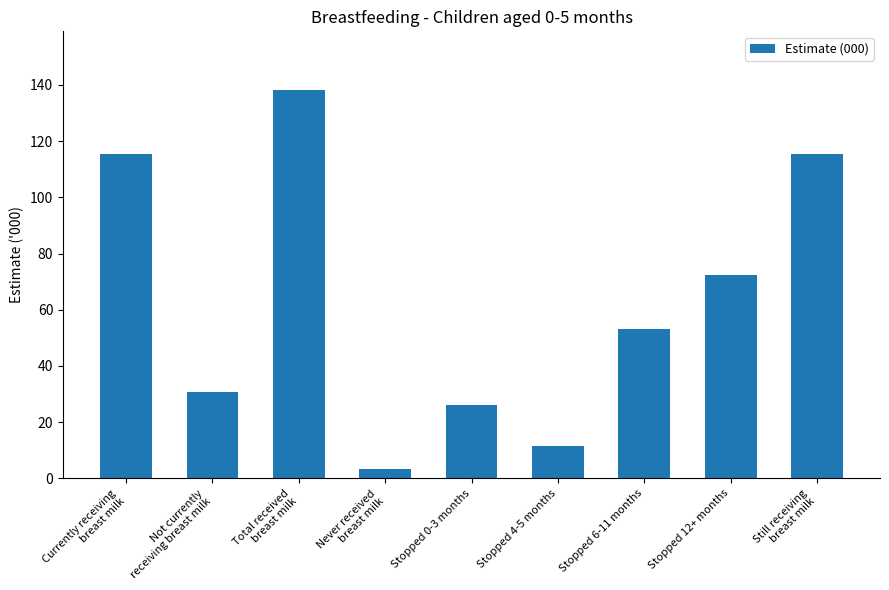

What is the difference between the second highest and second lowest values?

103.9